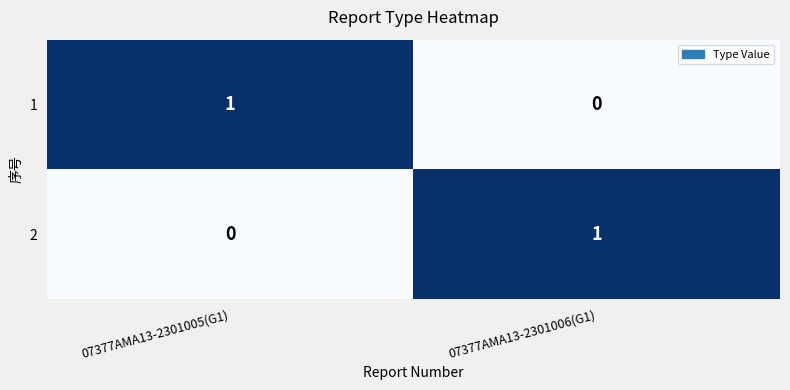

At which label does 1 reach its minimum?

07377AMA13-2301006(G1)